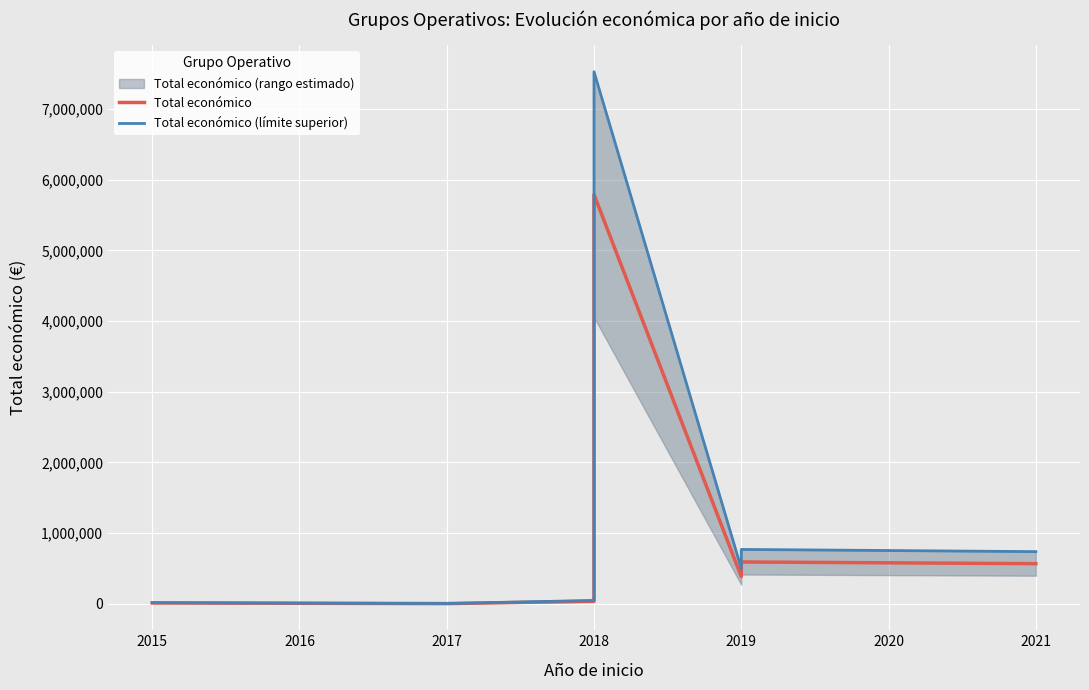

How many lines are shown in the chart?

2